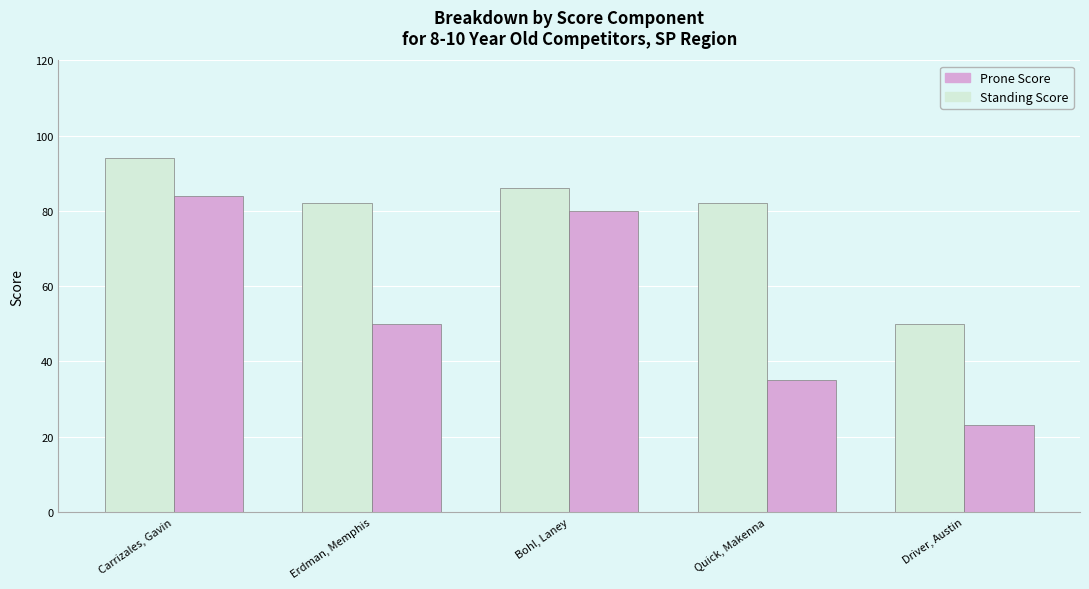

What position from the right is Quick, Makenna?

2